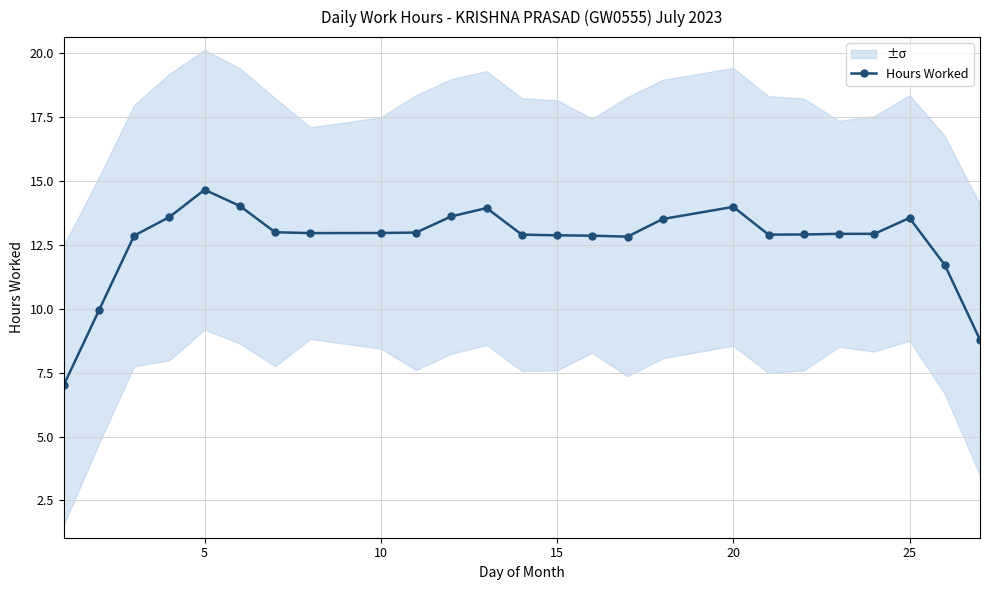

How many values are below 12?

4